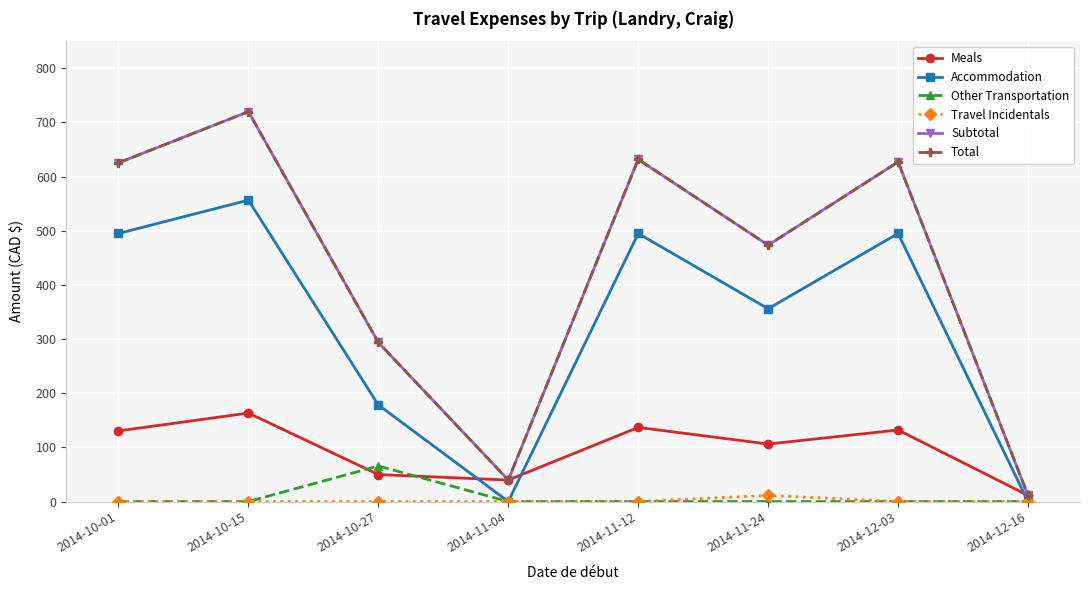

Does the chart have visible grid lines?

Yes